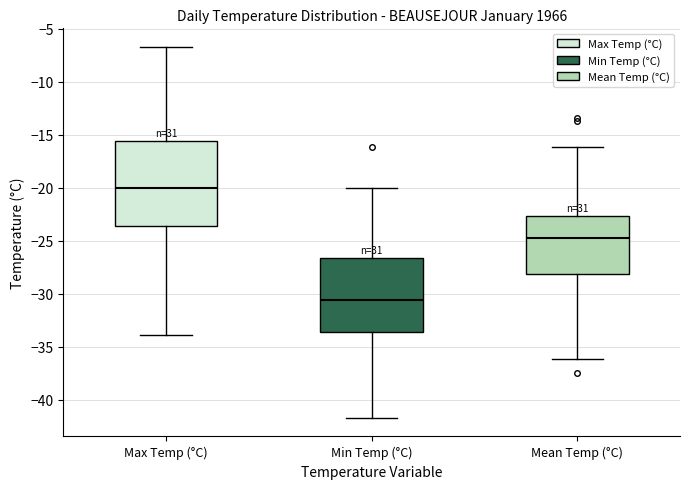

Where does the lower whisker of the box for Max Temp (°C) end on the y-axis? The values are not printed on the chart, so give them approximately, as read against the axis.

-34.0